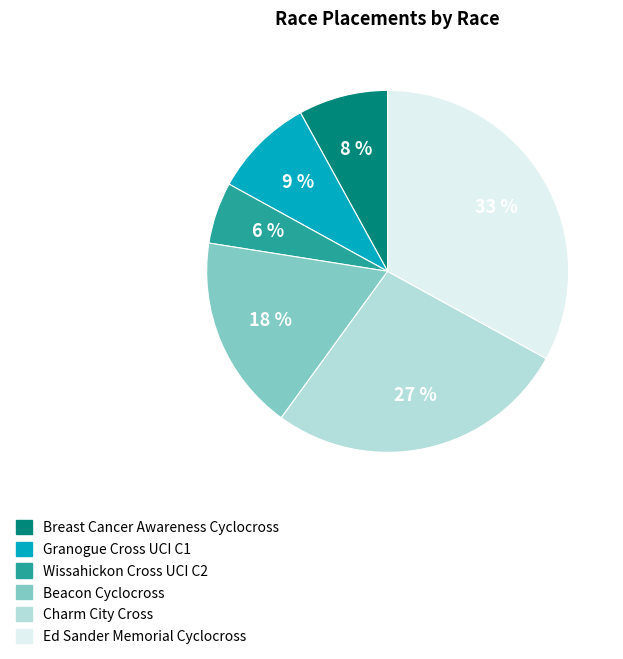

Which has a higher value, Charm City Cross or Breast Cancer Awareness Cyclocross?

Charm City Cross